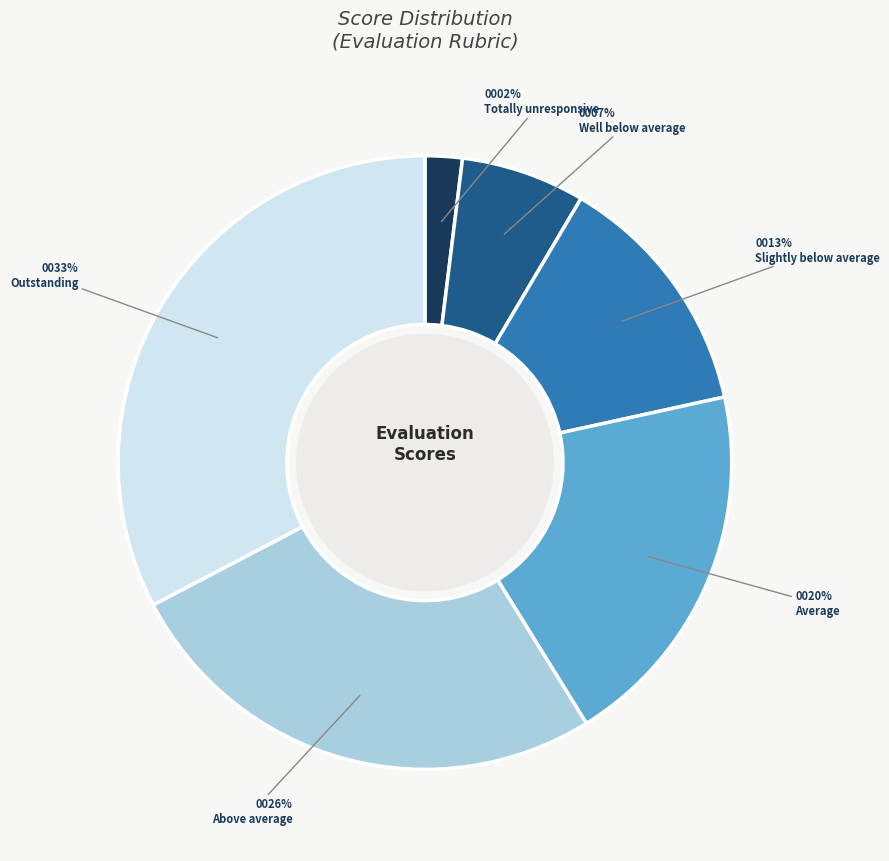

Do Above average and Slightly below average together represent more than half of the pie?

No